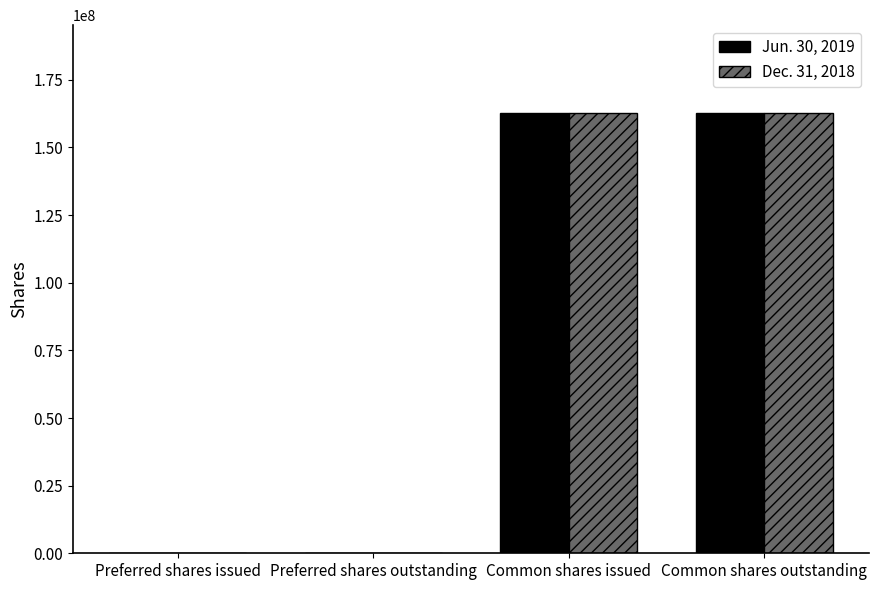

What is the greatest value displayed?

162673726